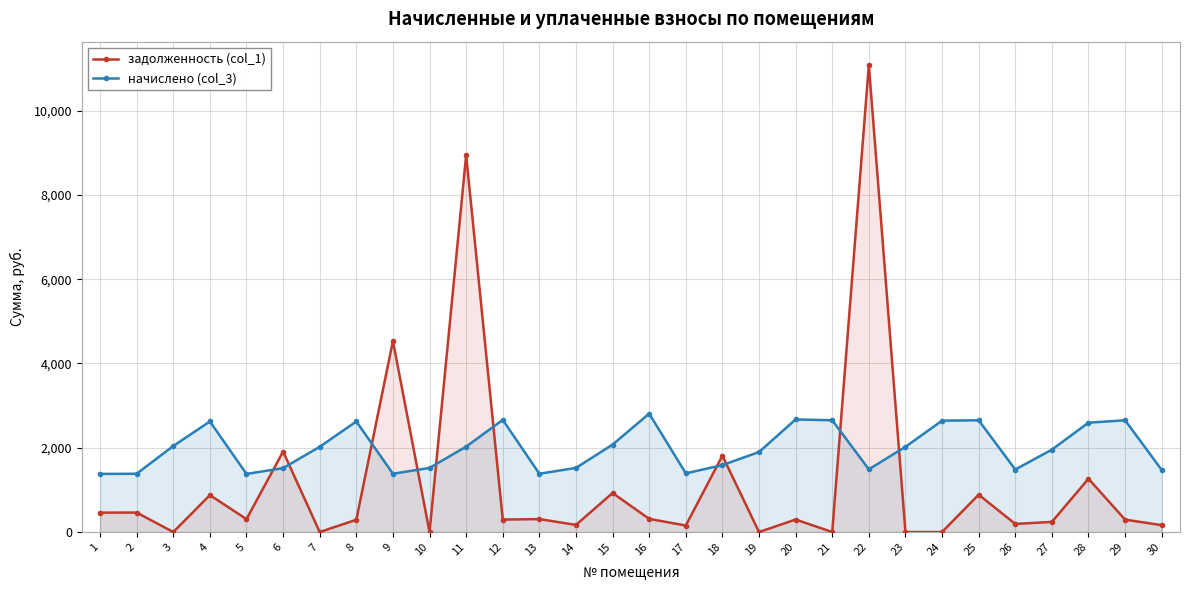

What is the value of the начислено (col_3) point at the 7th from the left?

2022.5